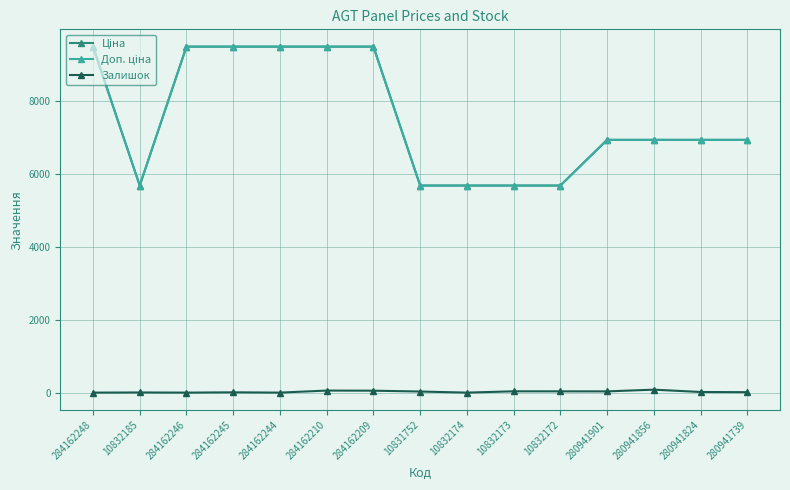

At how many categories does at least one series exceed 4565?

15